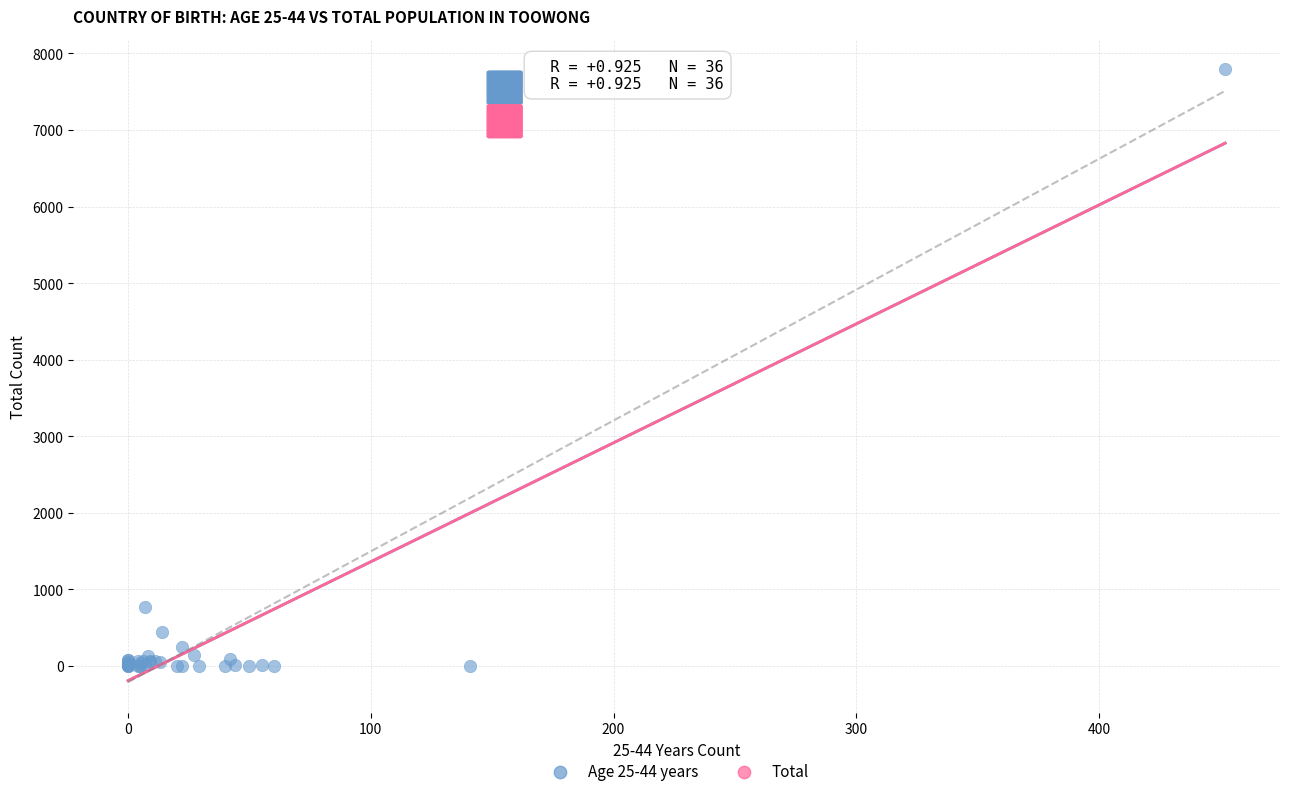

What Y value in the scatter plot is closest to 3896?

765